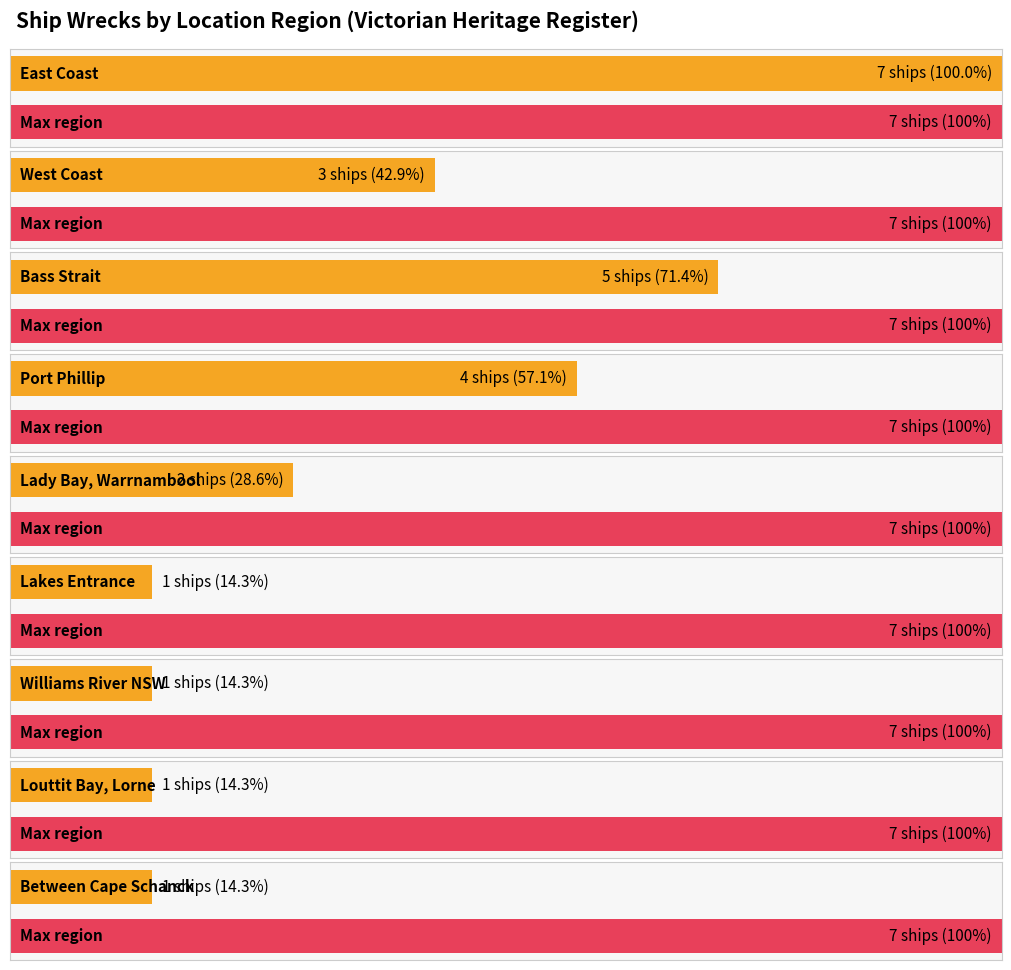

At which label does Count reach its peak?

East Coast